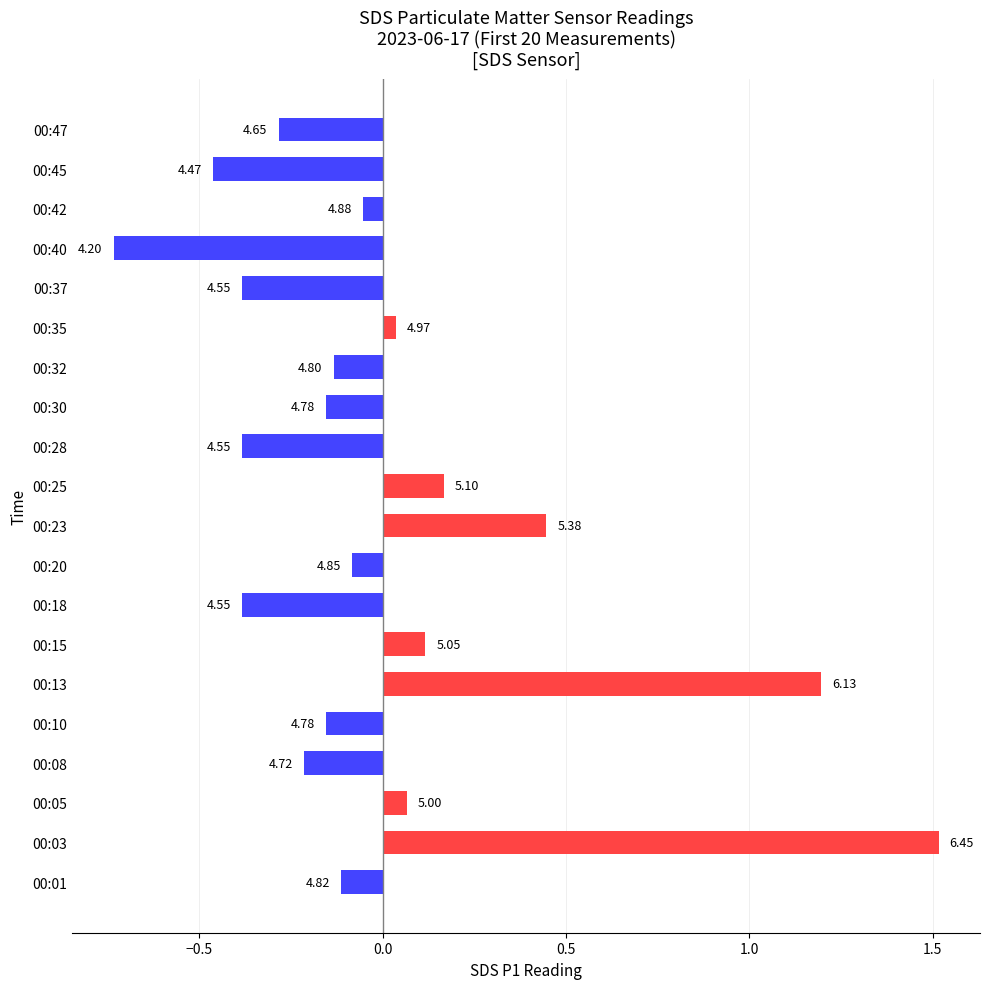

Are the bars horizontal?

Yes